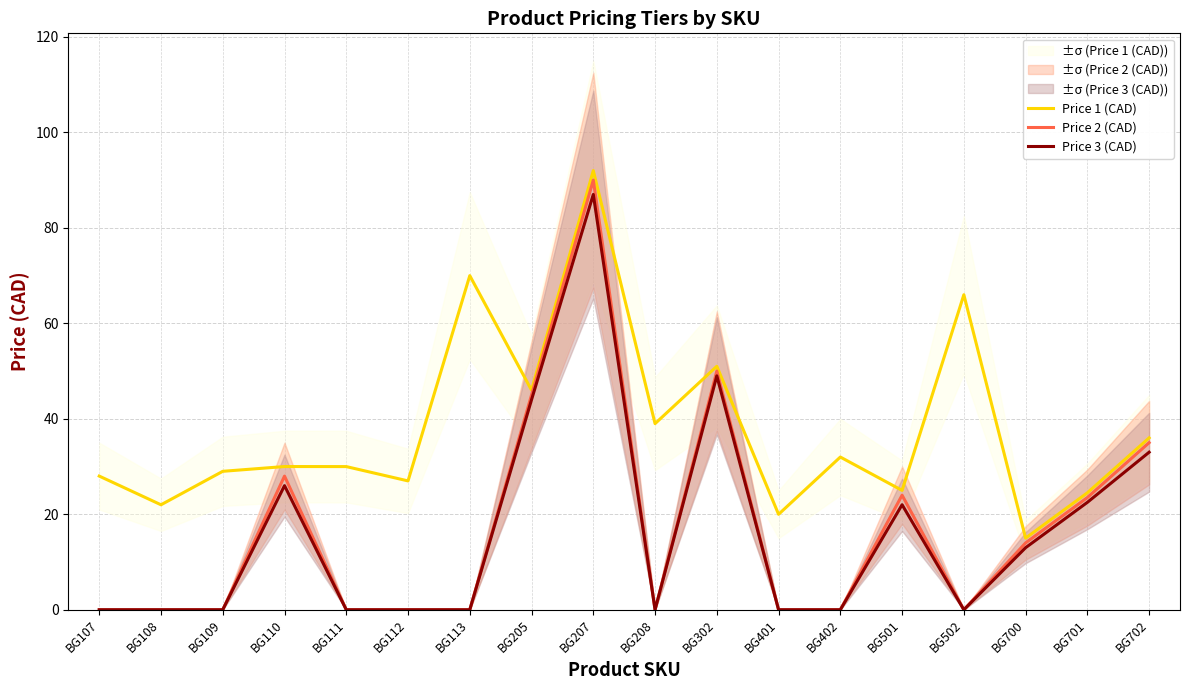

The value of Price 3 (CAD) at BG702 is 59.0. True or false?

False